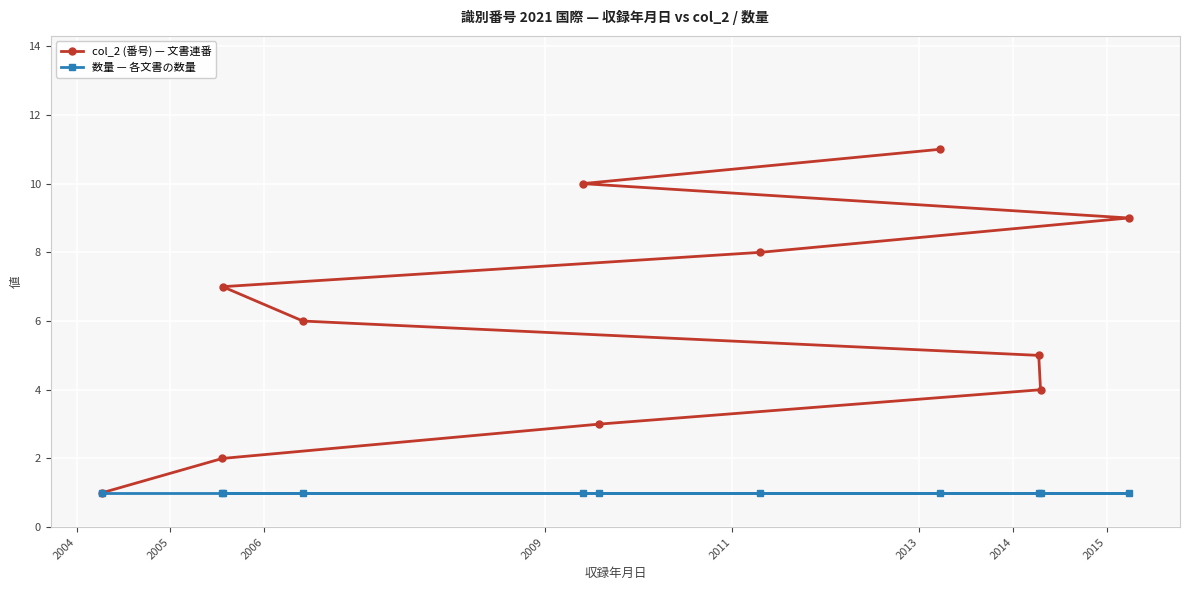

Which series has the largest total across all categories?

col_2 (番号) — 文書連番